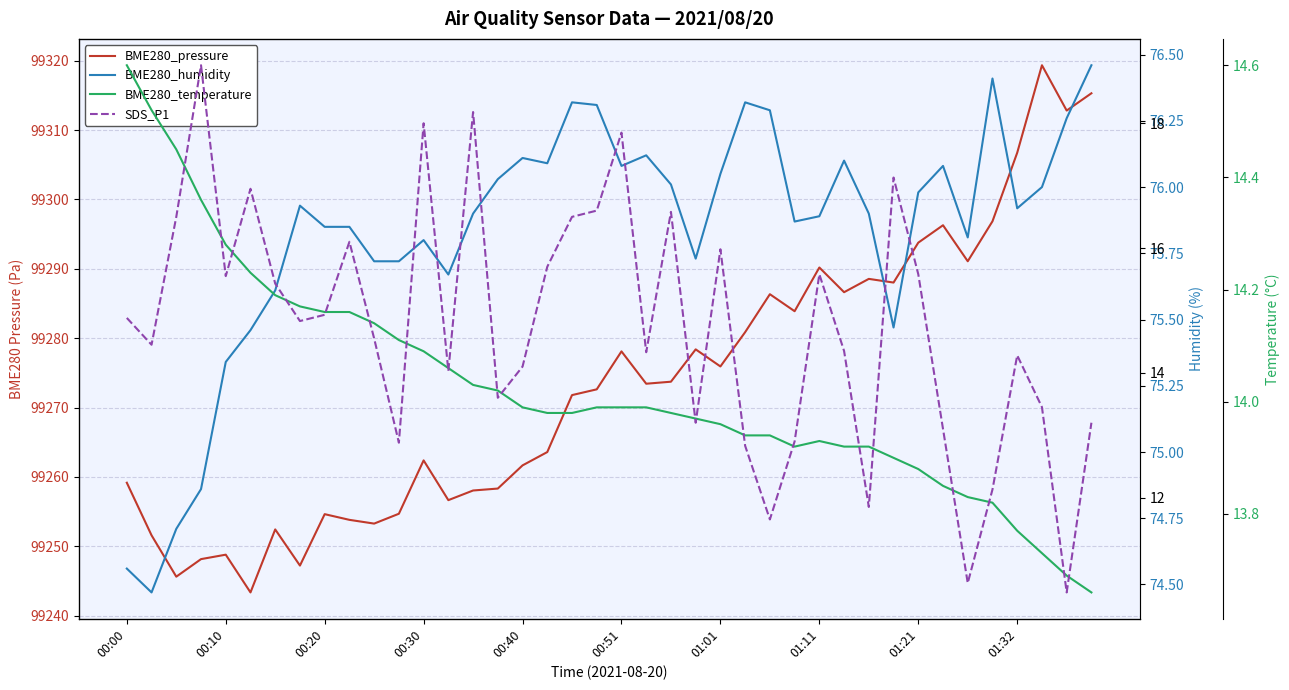

What is the smallest value displayed?

10.5